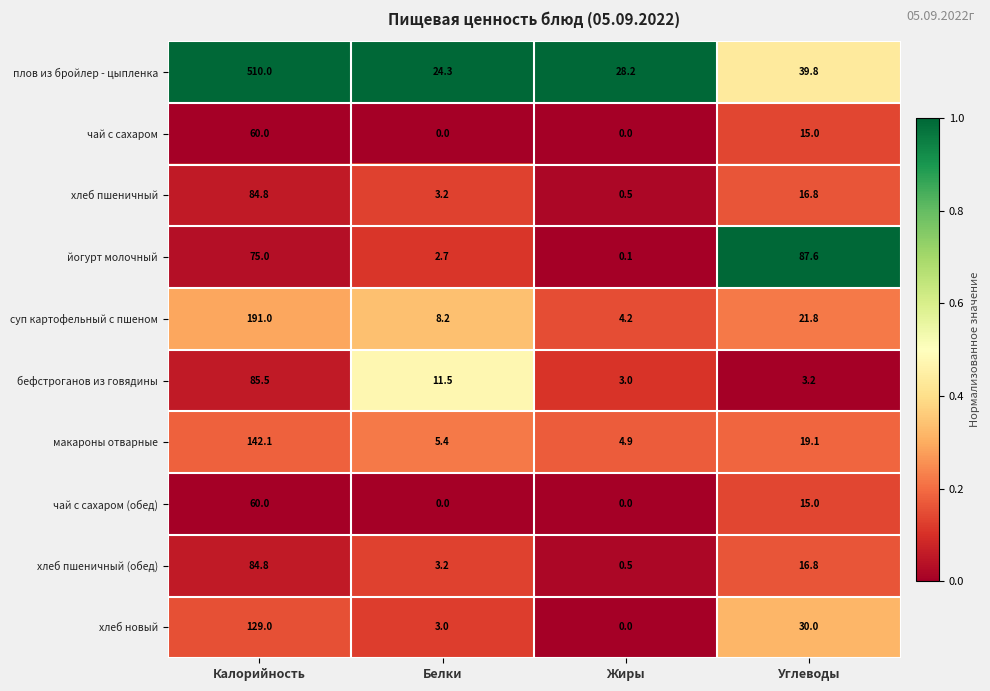

True or false: йогурт молочный has a value of 39.7 at Калорийность.

False